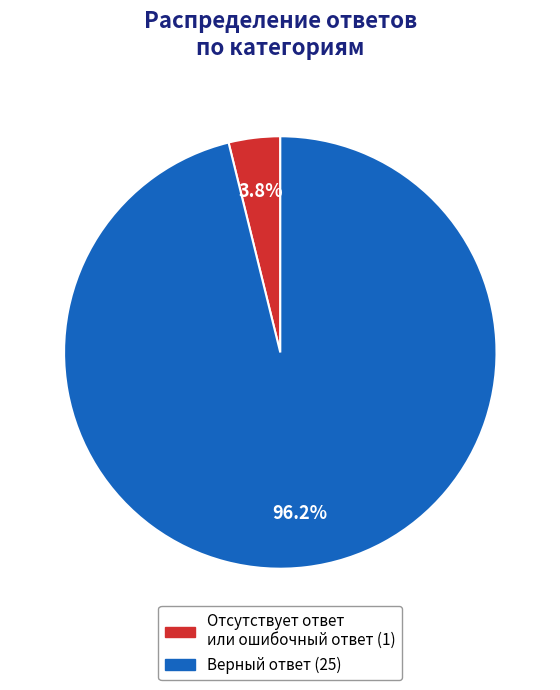

How many segments does this pie chart have?

2